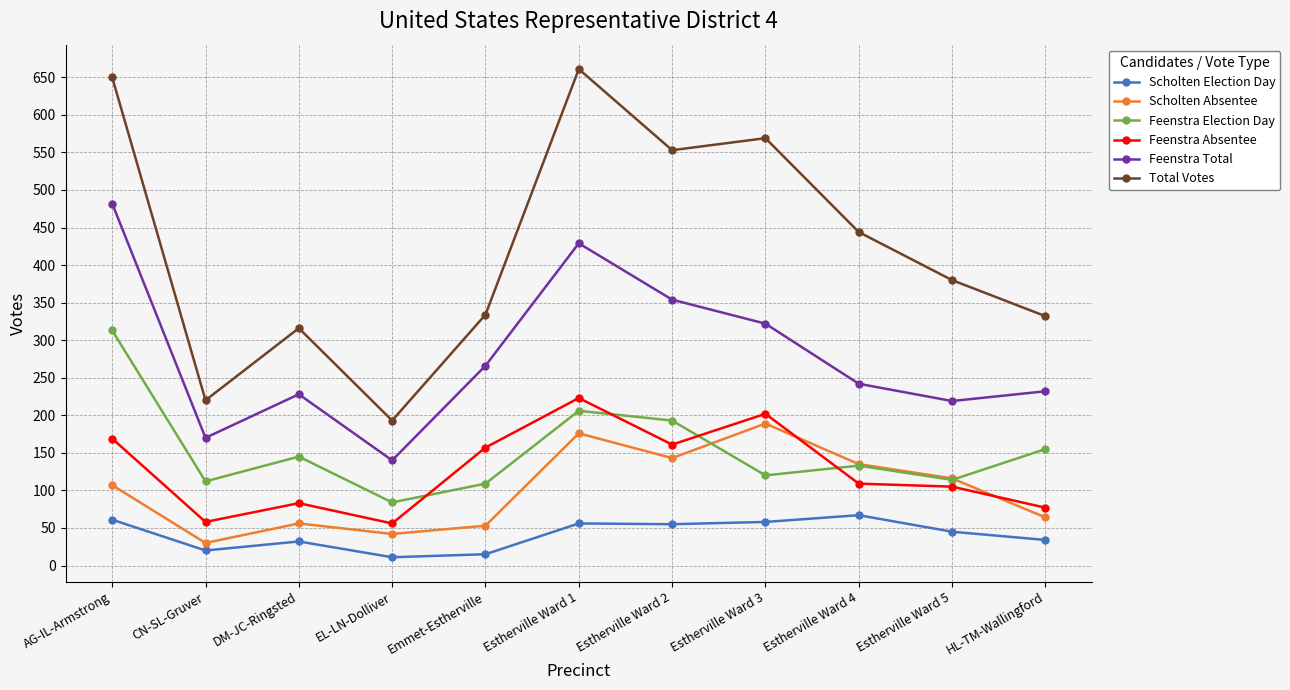

List the series in order of their peak value, lowest first.

Scholten Election Day, Scholten Absentee, Feenstra Absentee, Feenstra Election Day, Feenstra Total, Total Votes